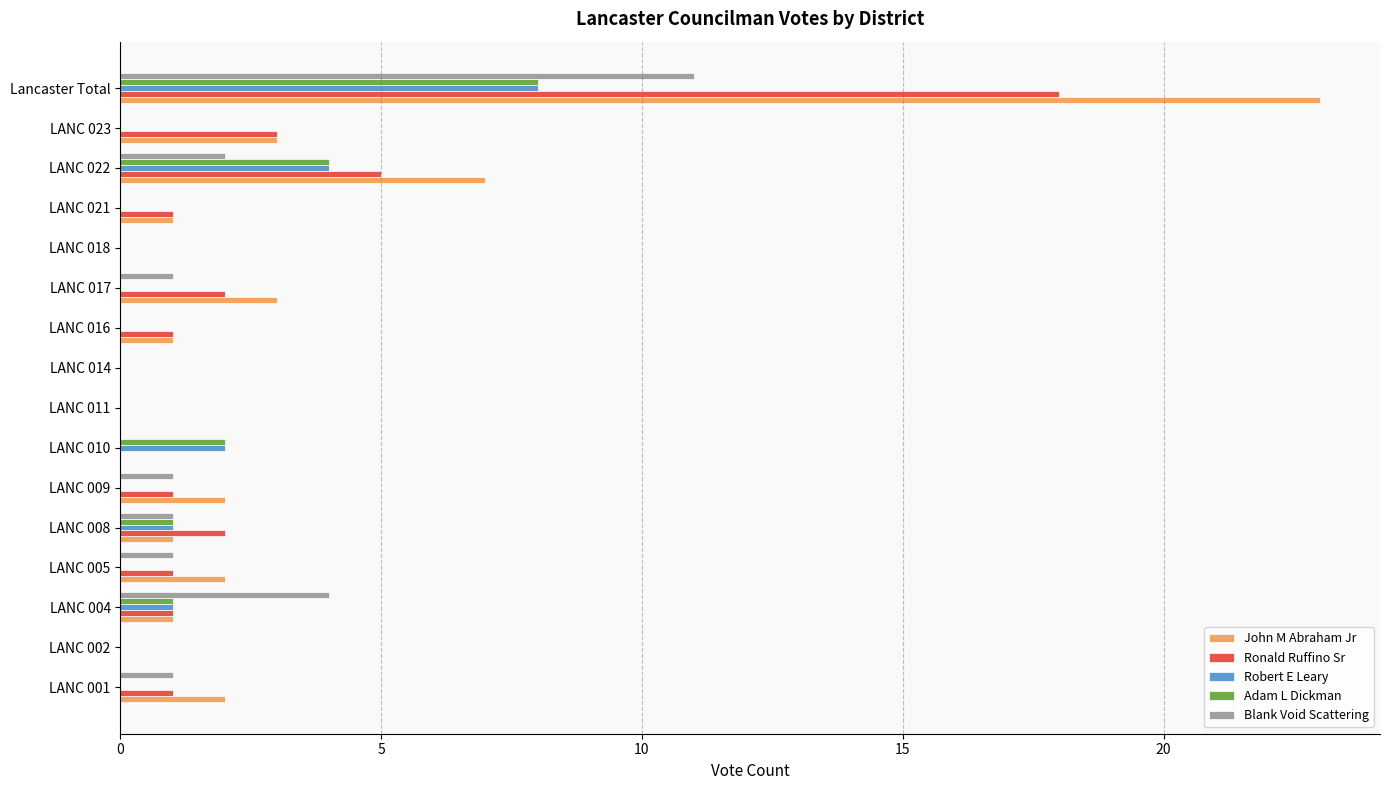

Which category has the highest value across all series?

Lancaster Total